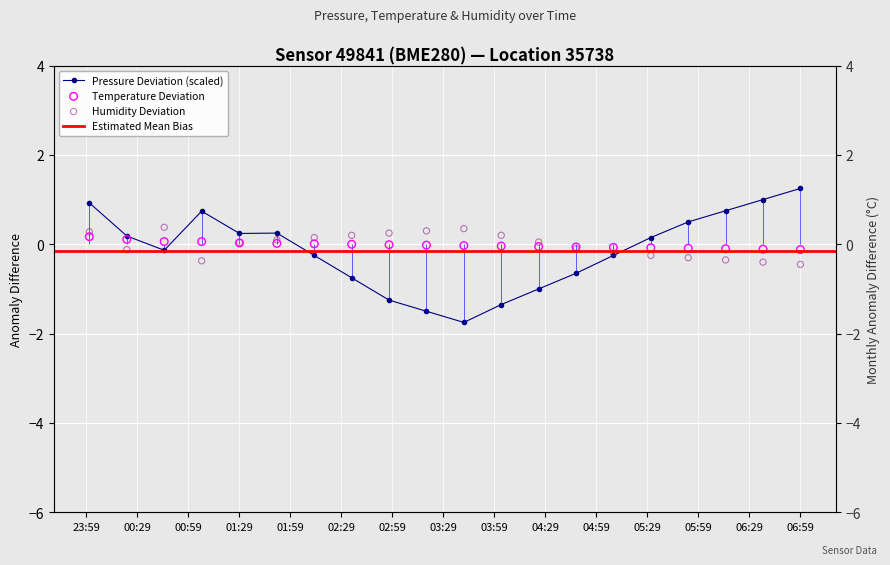

Is the value of temperature at 2024-02-04T02:35:00 greater than the value of pressure at 2024-02-04T00:00:40?

No